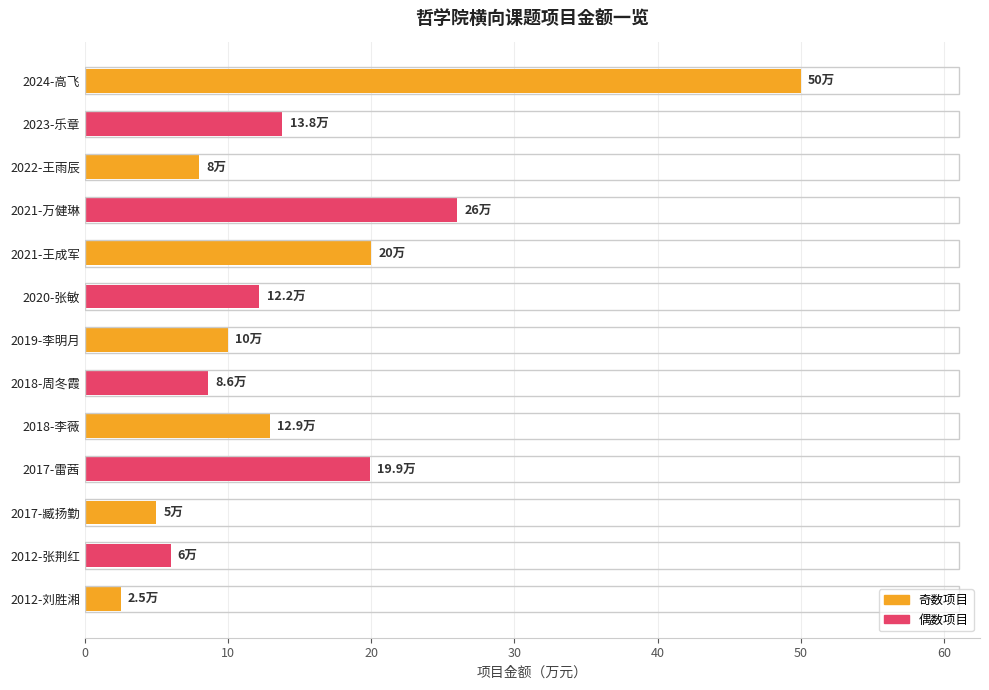

What is the difference between the maximum and minimum values?

47.5